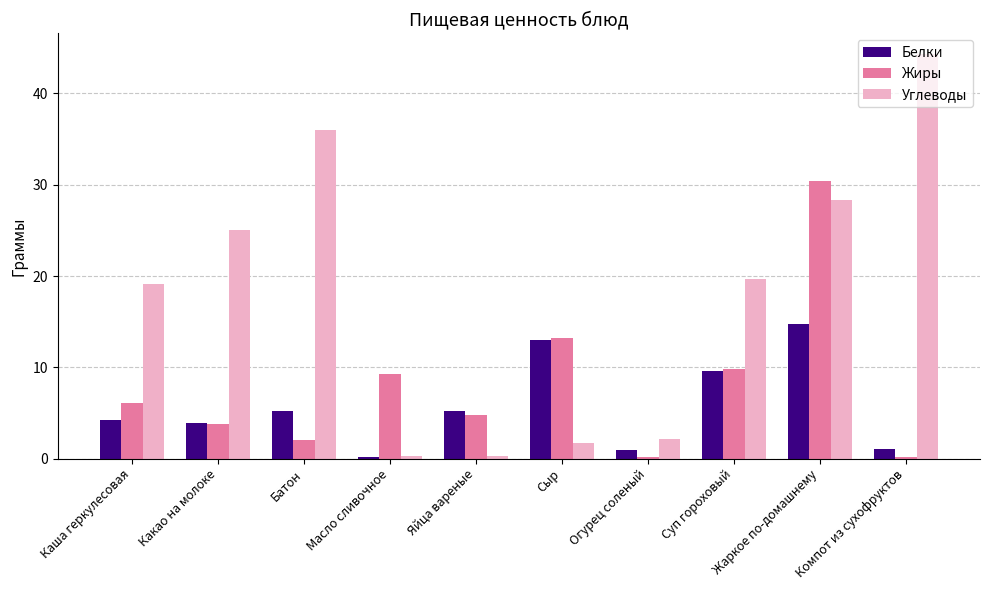

Is it true that Белки equals 5.2 at Яйца вареные?

True